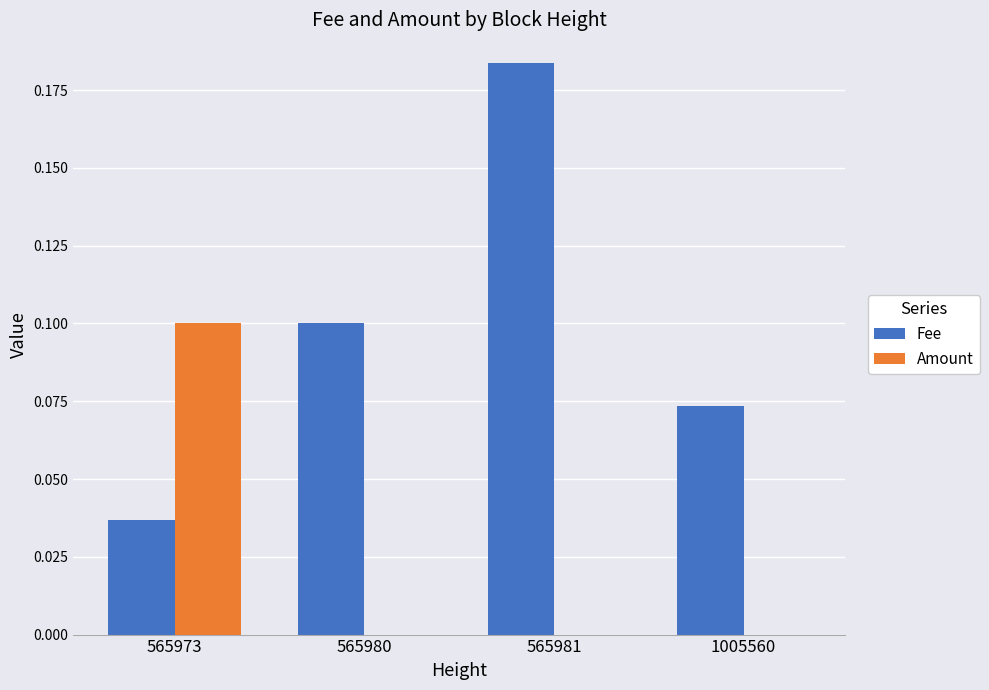

Which label corresponds to the largest value in the chart?

565981